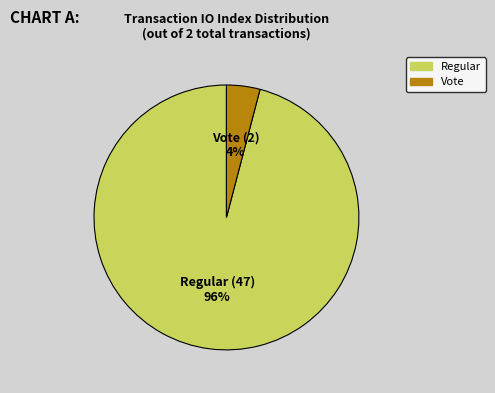

To the nearest percent, what portion does Vote represent?

4%